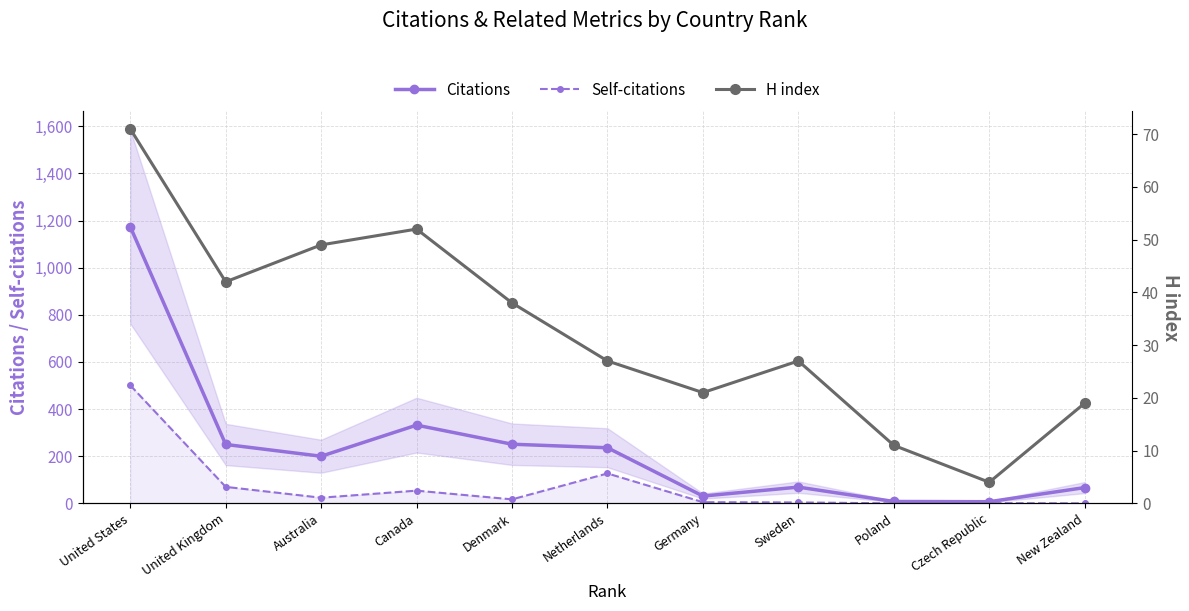

Is it true that H index equals 9 at United Kingdom?

False